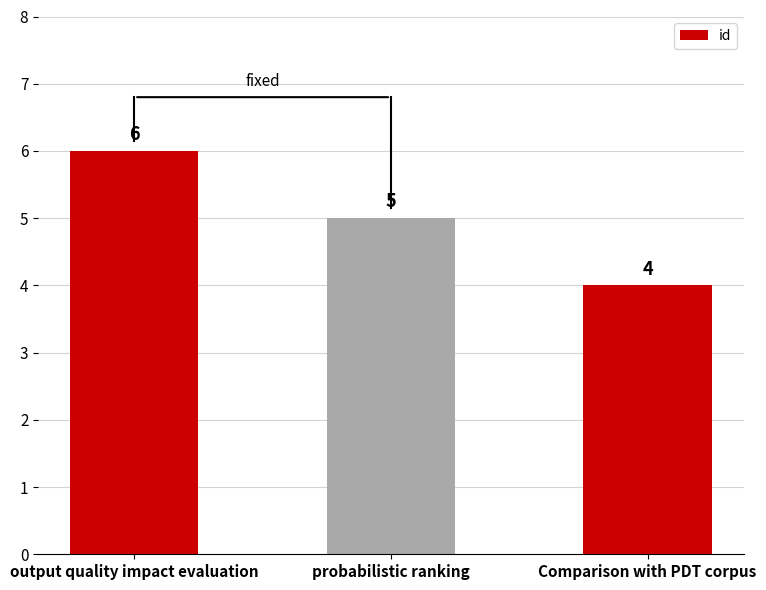

Between probabilistic ranking and Comparison with PDT corpus, which is larger?

probabilistic ranking